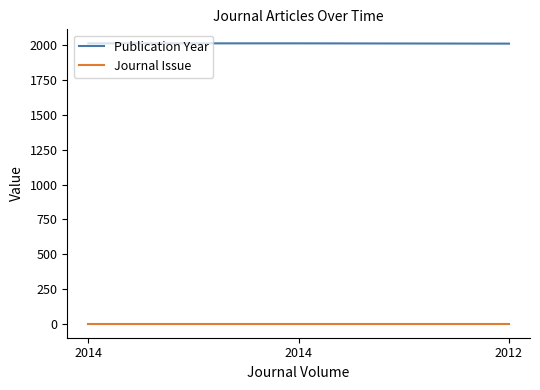

Between 2014 and 2012, which series saw the biggest shift?

Publication Year